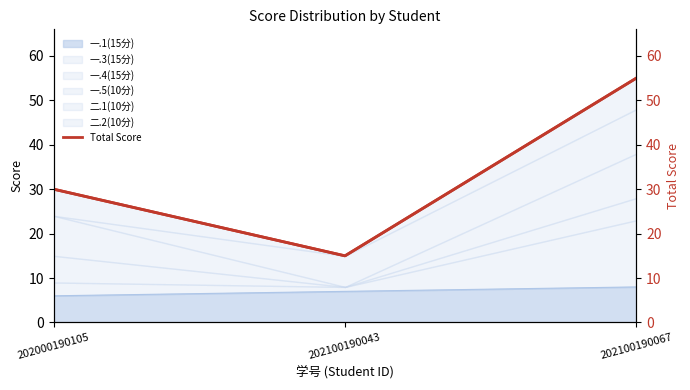

Is it true that Total Score equals 19 at 202000190105?

False